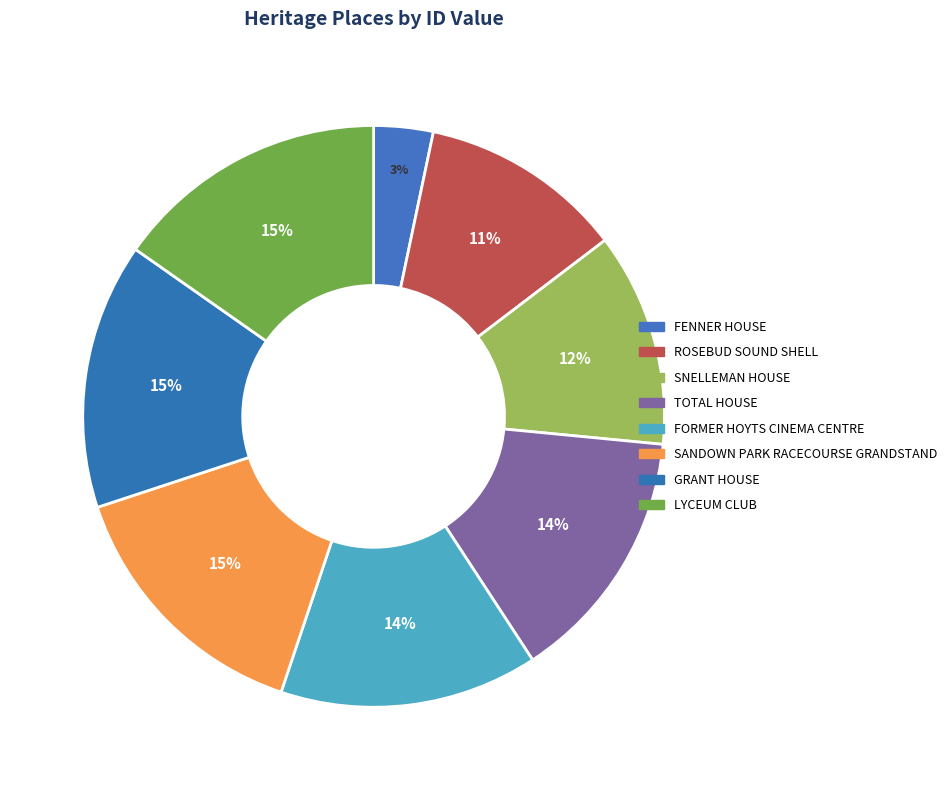

Between FORMER HOYTS CINEMA CENTRE and FENNER HOUSE, which is larger?

FORMER HOYTS CINEMA CENTRE